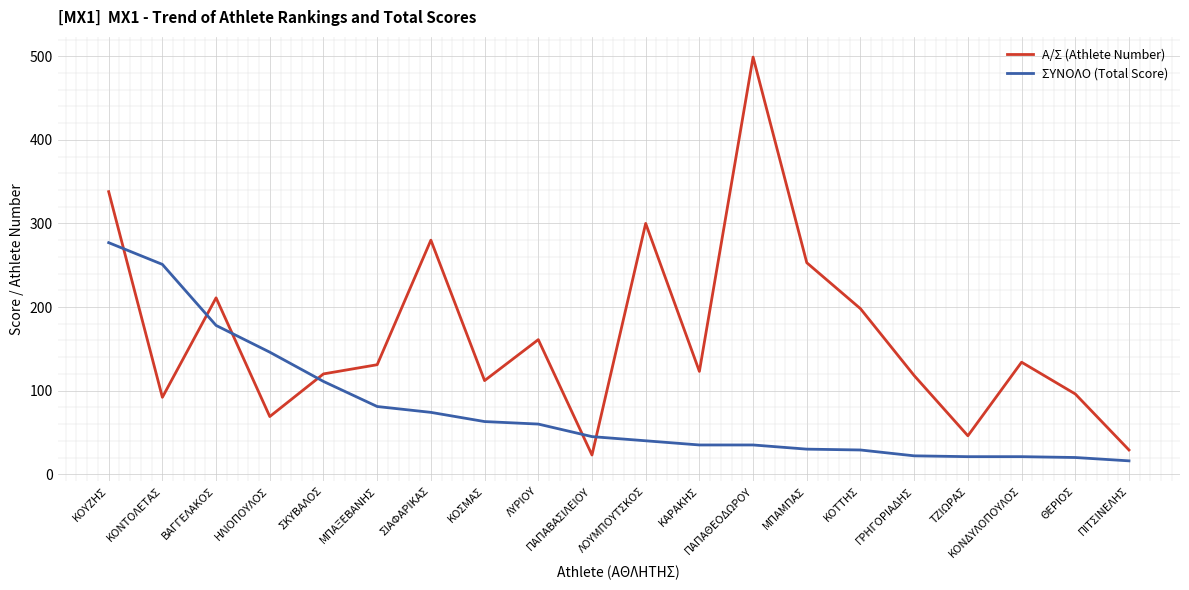

Where does the ΣΥΝΟΛΟ (Total Score) series first go above 45?

ΚΟΥΖΗΣ